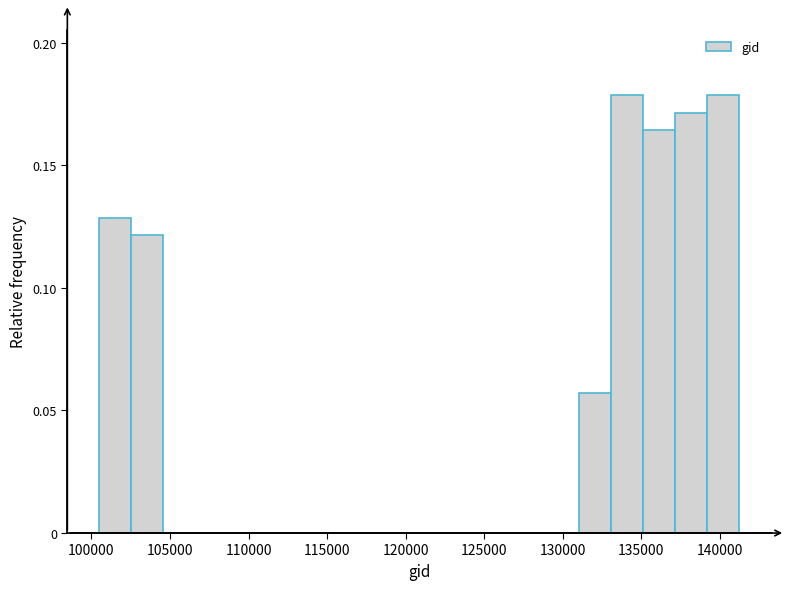

Reading left to right, transcribe this chart: for each bar, give the range it covers on the x-axis and its height. Neither the bar edges nor the heights are printed on the chart, so give them approximately, as read against the axes.

100500 to 102500: 0.130
102500 to 104500: 0.120
104500 to 106500: 0
106500 to 108500: 0
108500 to 110500: 0
110500 to 112500: 0
112500 to 114500: 0
114500 to 117000: 0
117000 to 119000: 0
119000 to 121000: 0
121000 to 123000: 0
123000 to 125000: 0
125000 to 127000: 0
127000 to 129000: 0
129000 to 131000: 0
131000 to 133000: 0.055
133000 to 135000: 0.180
135000 to 137000: 0.165
137000 to 139000: 0.170
139000 to 141000: 0.180